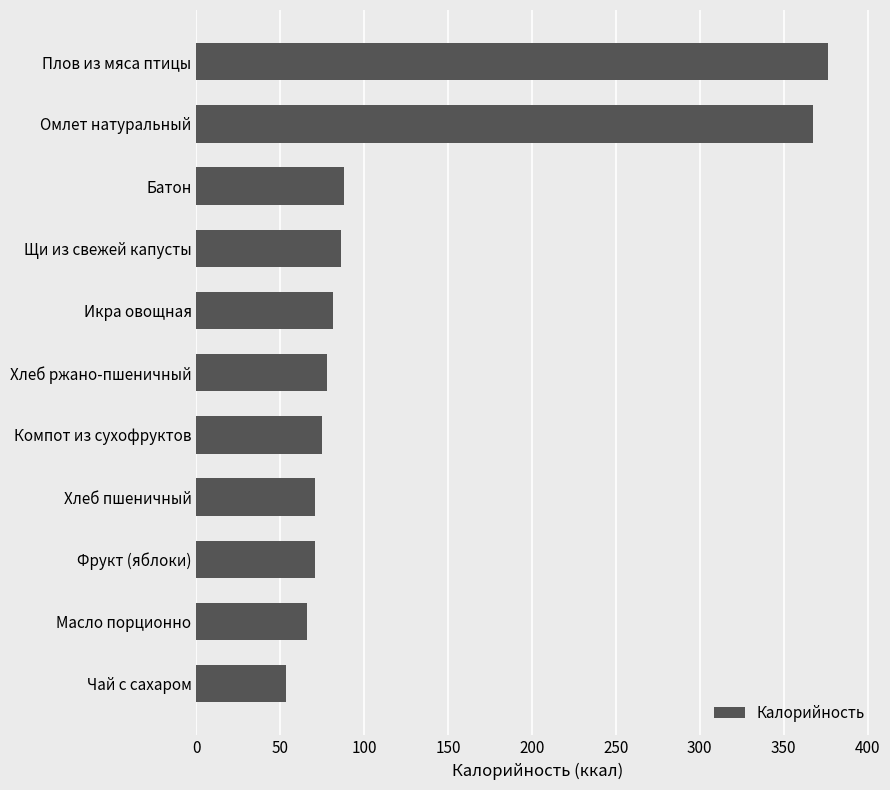

Which label corresponds to the largest value in the chart?

Плов из мяса птицы